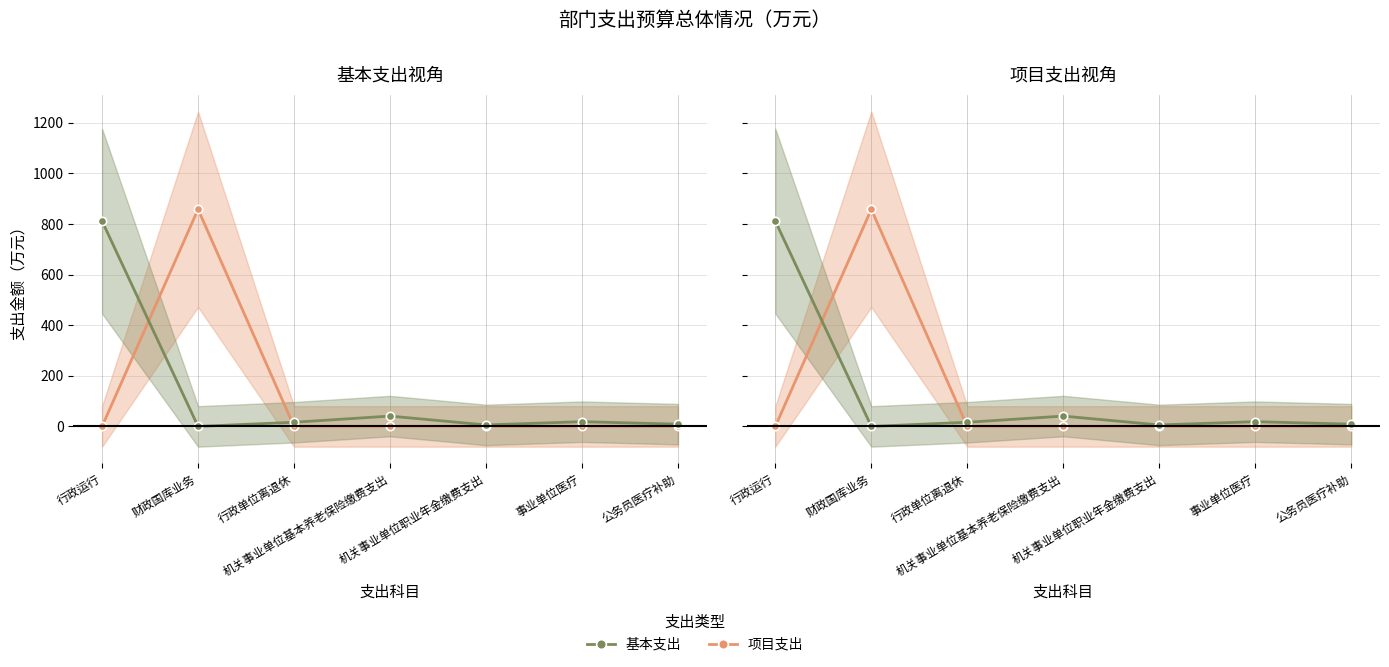

How many times do 基本支出 and 项目支出 cross each other?

2